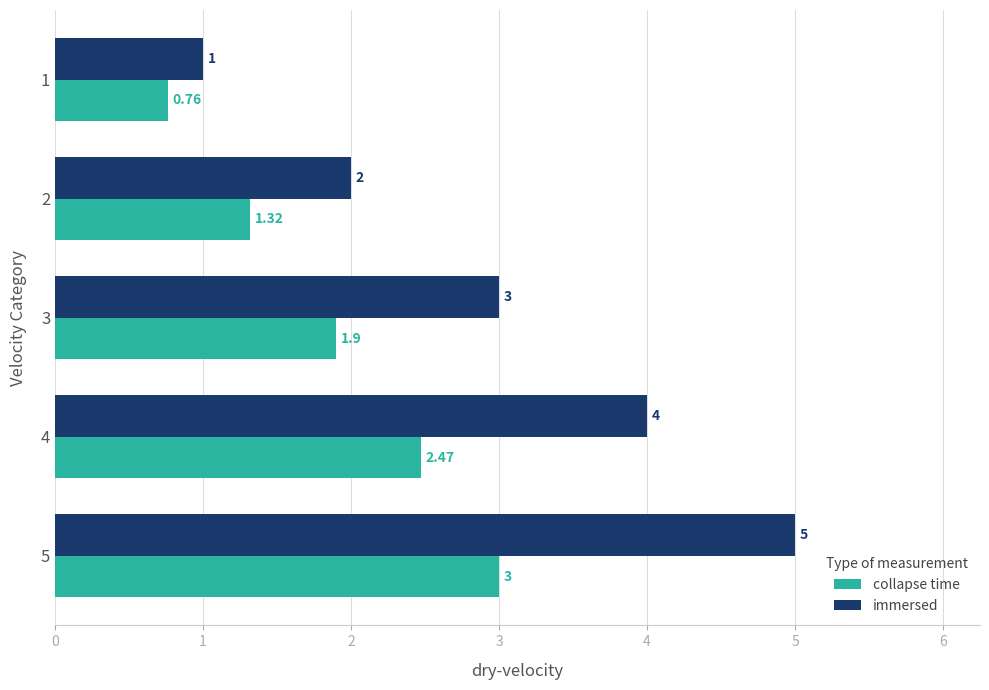

Which series has the largest total across all categories?

immersed